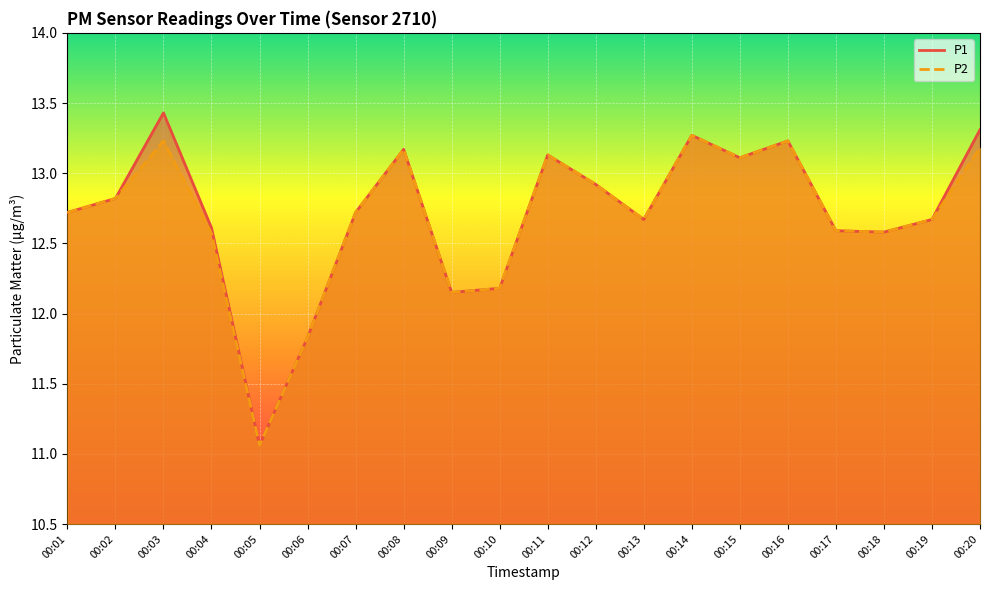

True or false: P2 has a value of 11.1 at 00:05.

True